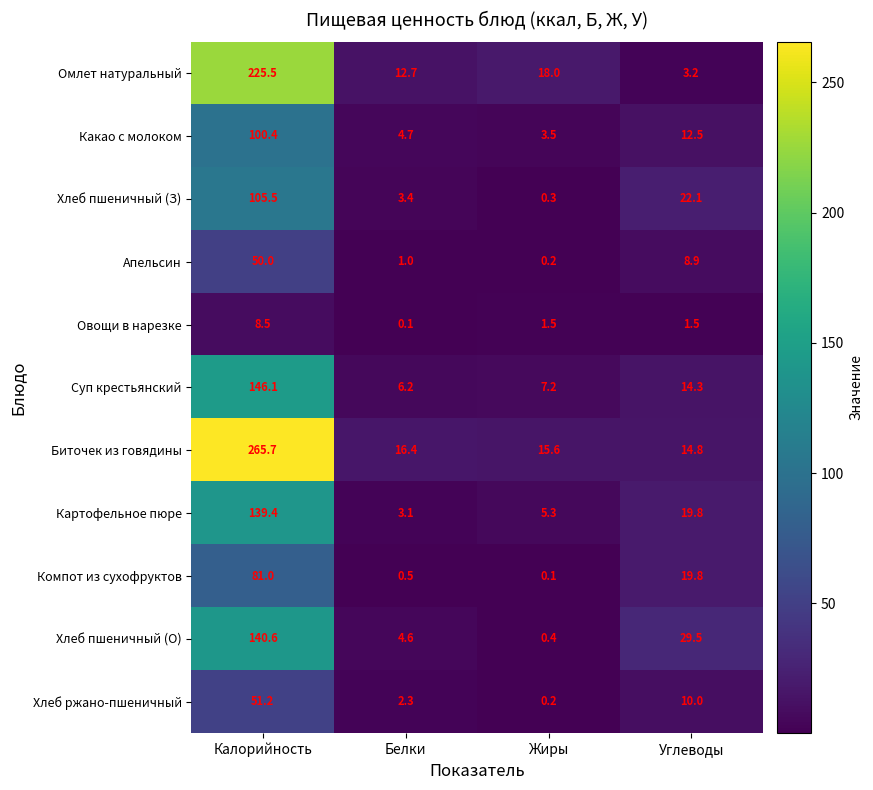

What is the difference between the highest and lowest values at Калорийность?

257.2